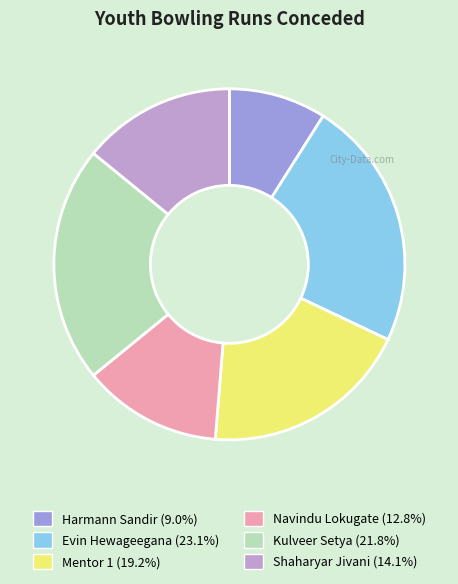

Which slice is the largest?

Evin Hewageegana